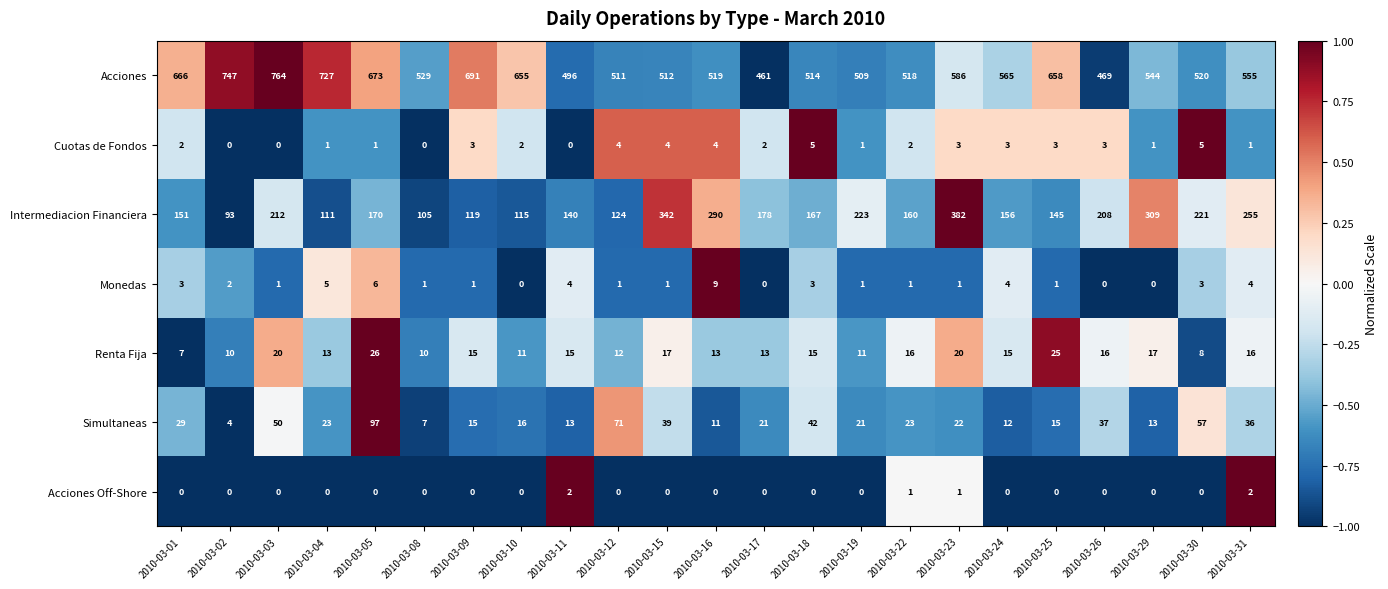

What is the minimum value shown in the chart?

0